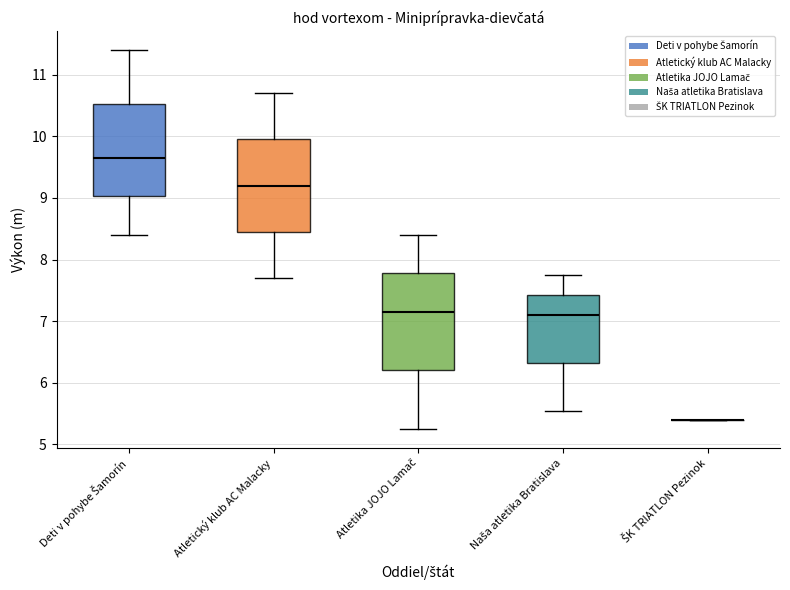

What is the average value?

7.9